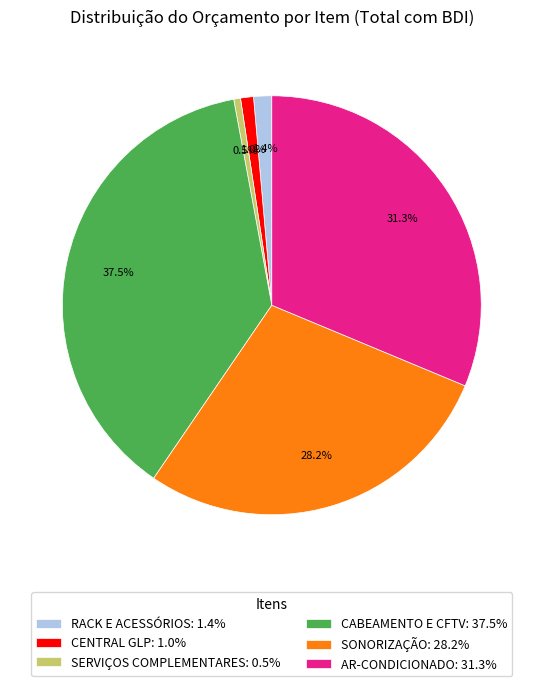

To the nearest percent, what is the difference between the RACK E ACESSÓRIOS and CABEAMENTO E CFTV slice percentages?

36%